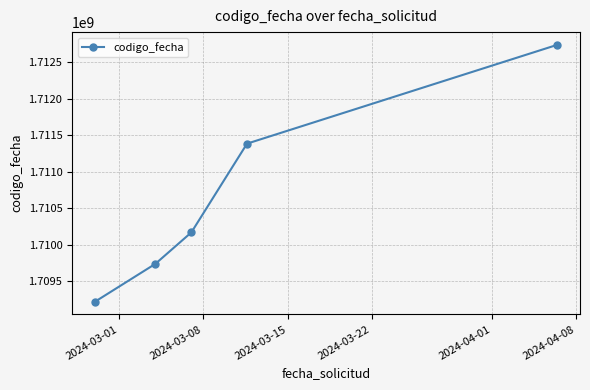

What is the value of the 3rd point from the left?

1710169404